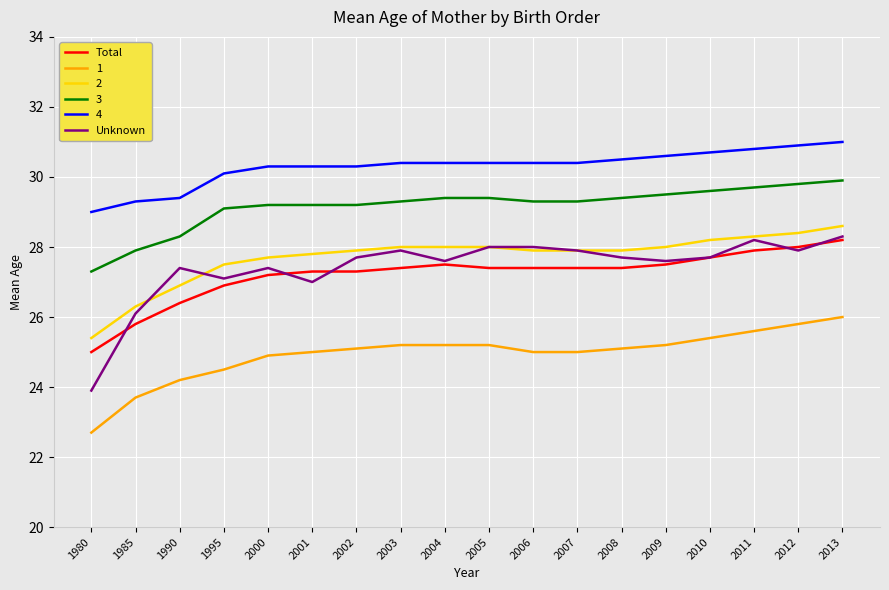

True or false: Unknown has more than 1 interior local peaks.

True